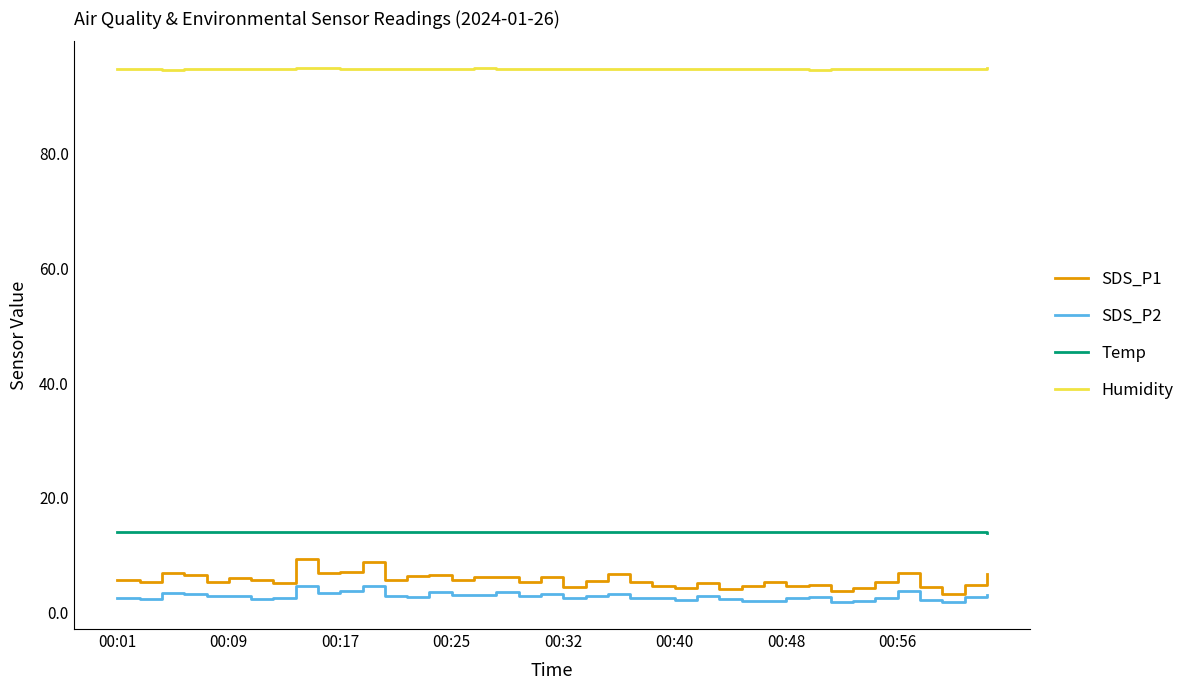

Rank the series by their maximum value, from lowest to highest.

SDS_P2, SDS_P1, Temp, Humidity